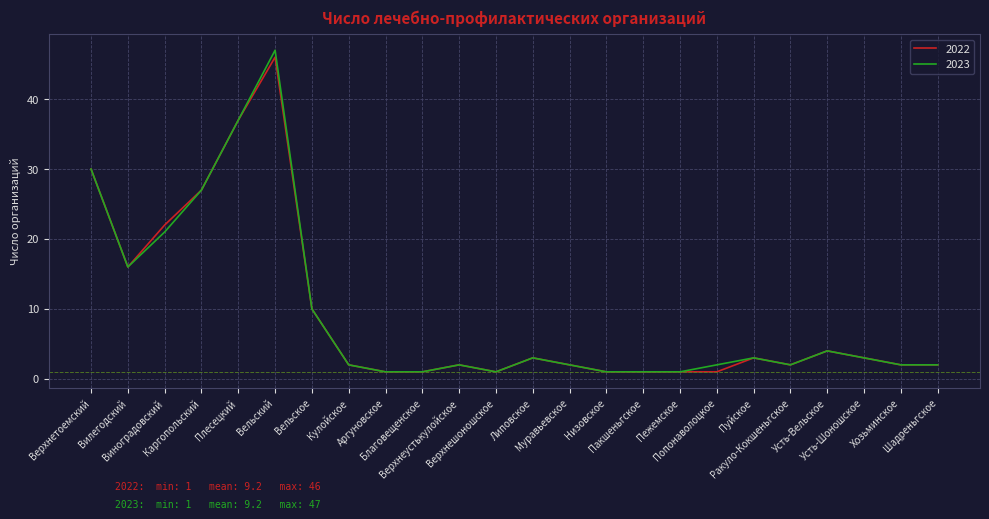

Which series has the widest spread of values?

2023